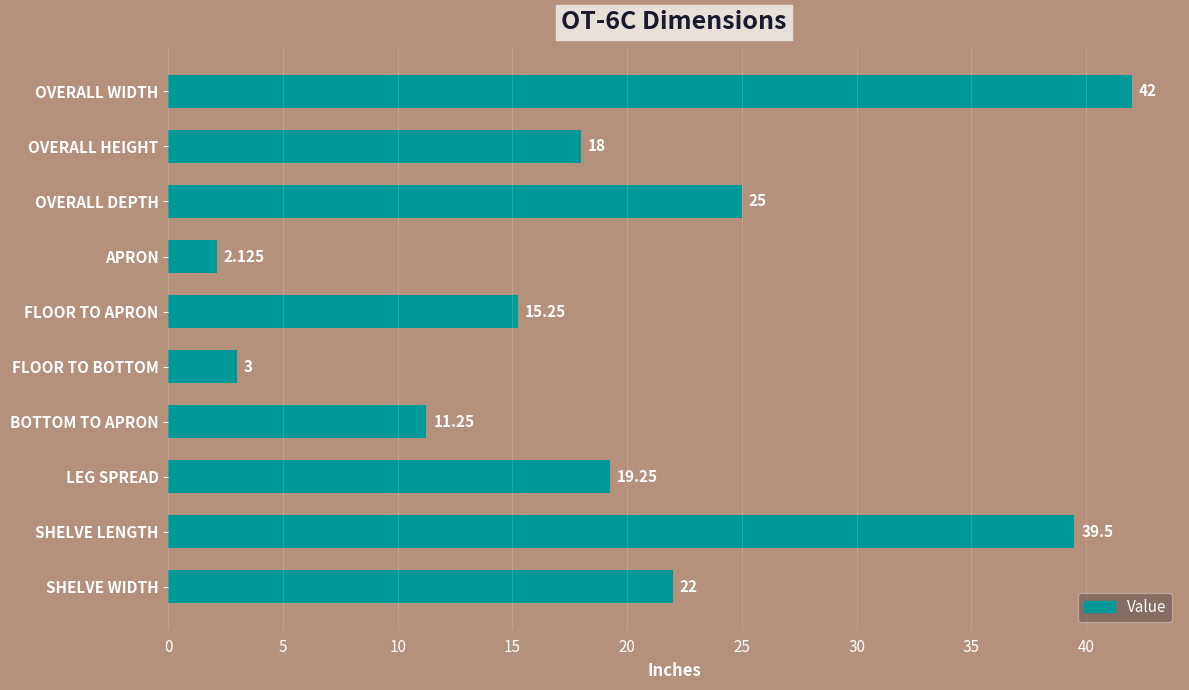

How many data points are above 19?

5